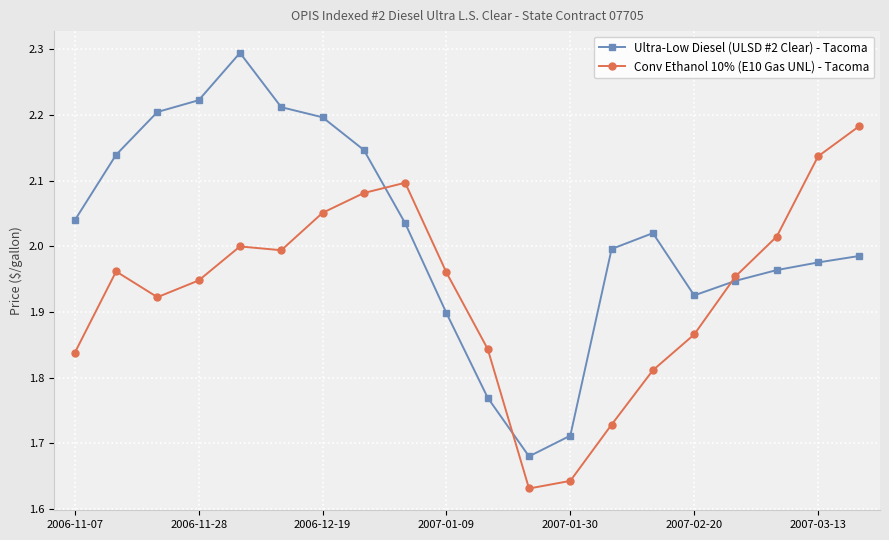

Which series has the largest total across all categories?

Ultra-Low Diesel (ULSD #2 Clear) - Tacoma